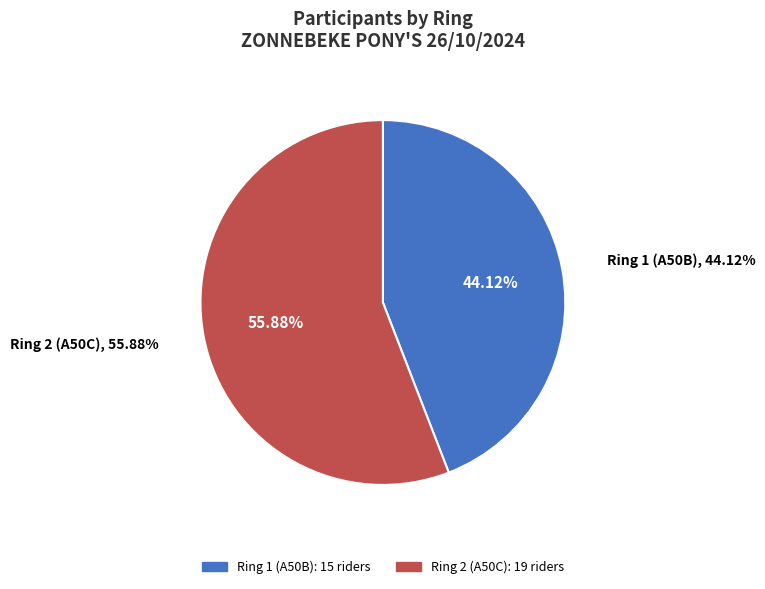

How many segments does this pie chart have?

2